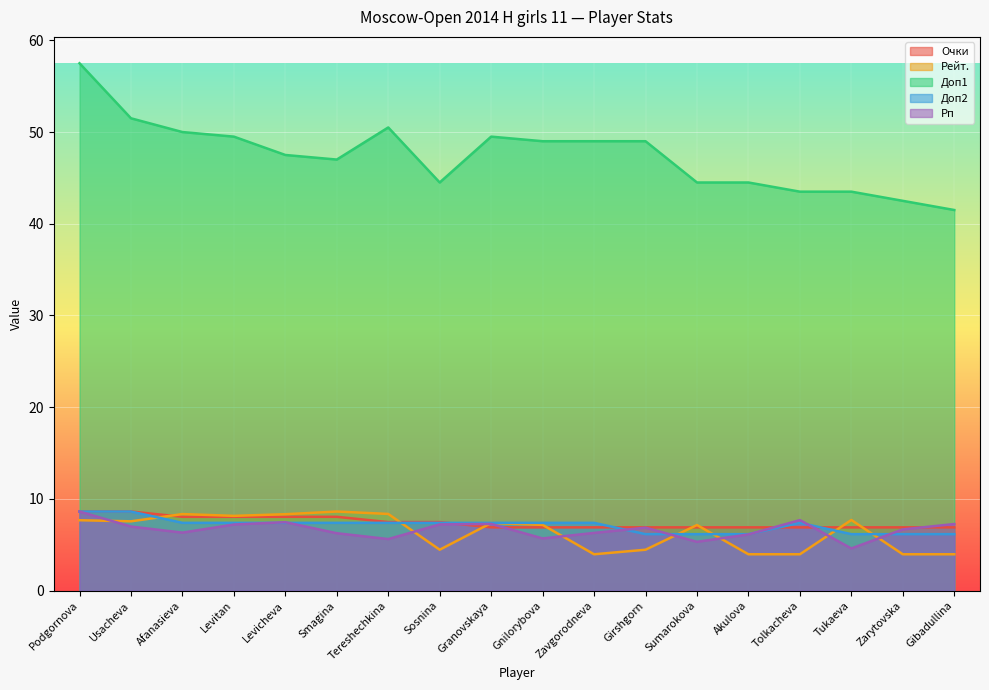

What is the average value of the Доп2 series?

7.1